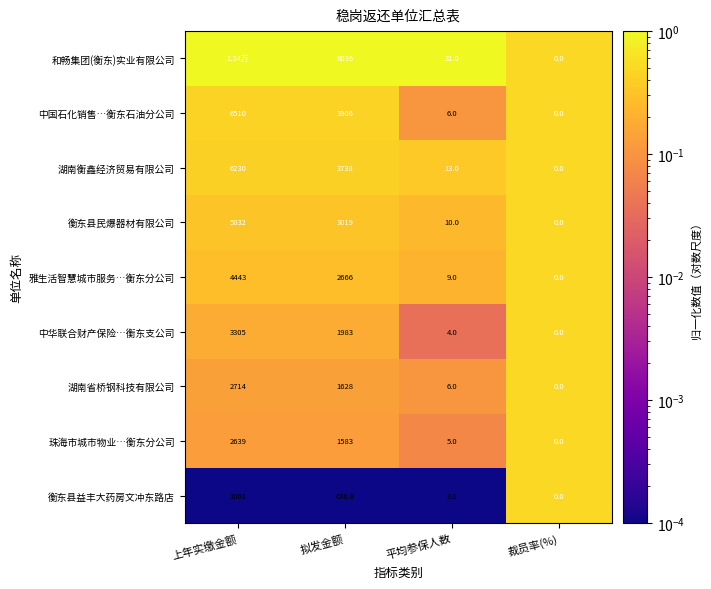

At which label is 珠海市城市物业…衡东分公司 closest to 1319?

拟发金额